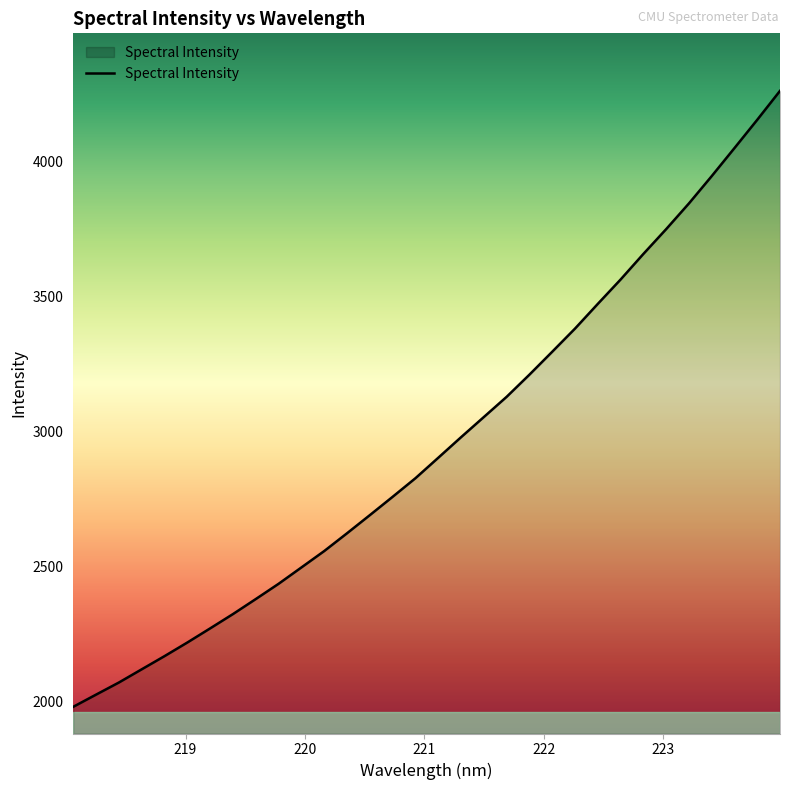

What is the difference between the maximum and minimum values?

2280.9